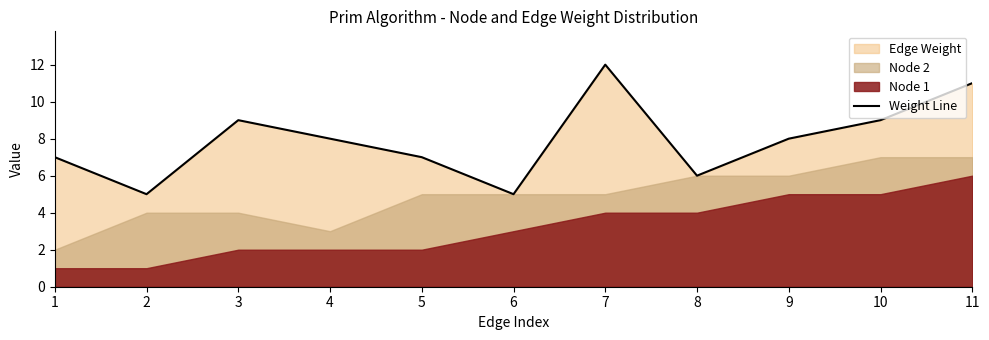

The chart shows a value of 2 at 5. True or false?

False